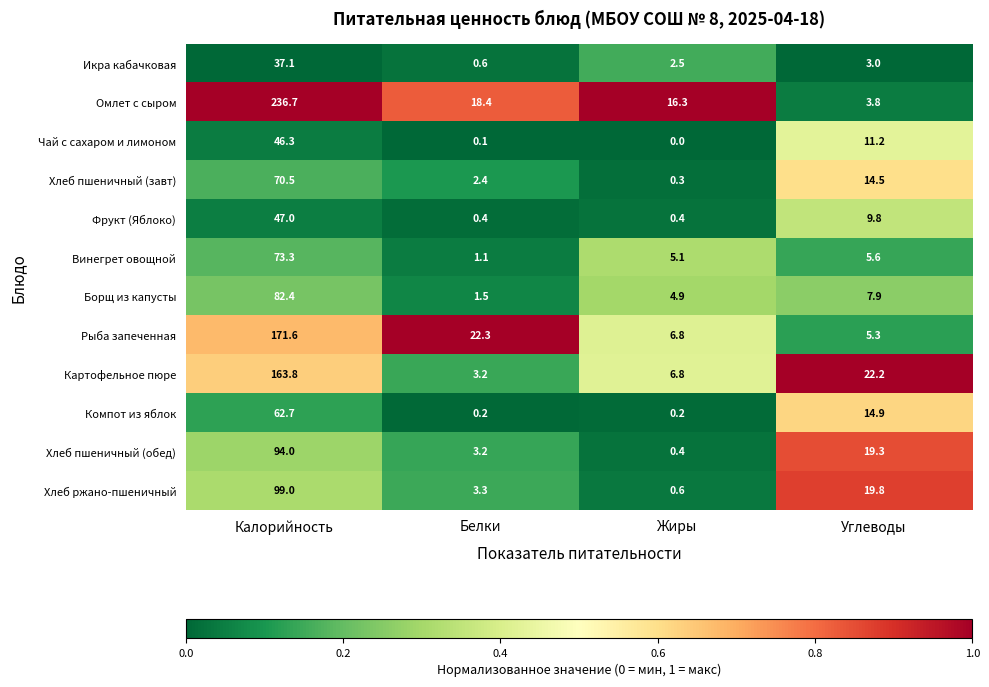

The Винегрет овощной series shows 73.3 at Калорийность. True or false?

True